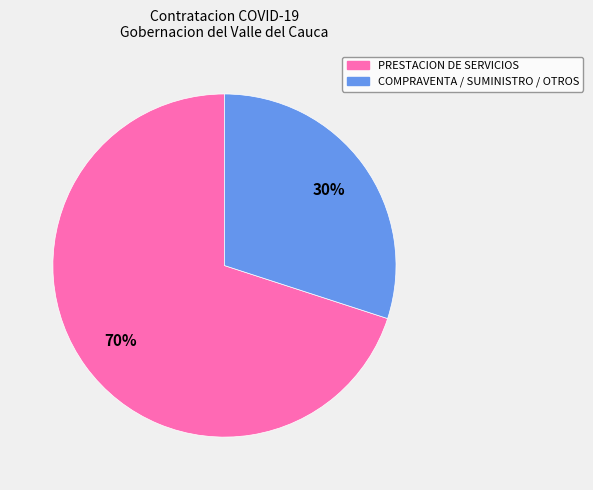

What is the largest slice in the pie chart?

PRESTACION DE SERVICIOS